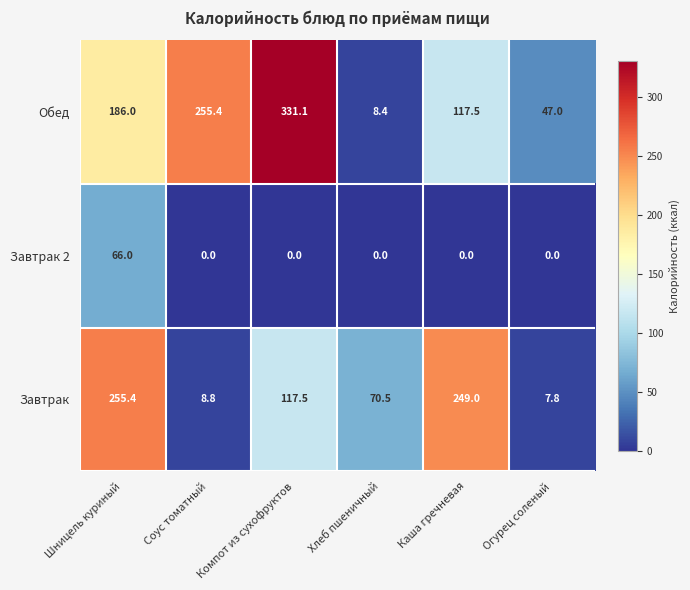

What is the maximum value for Обед?

331.1